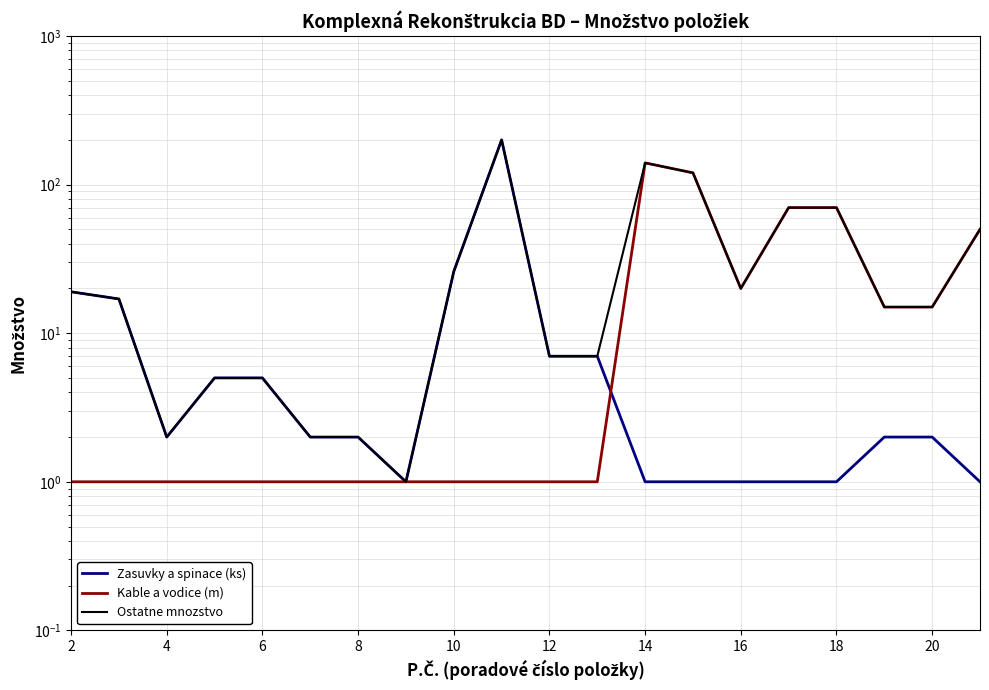

Rank the series at 18 from highest to lowest value.

Zasuvky a spinace (ks), Ostatne mnozstvo, Kable a vodice (m)